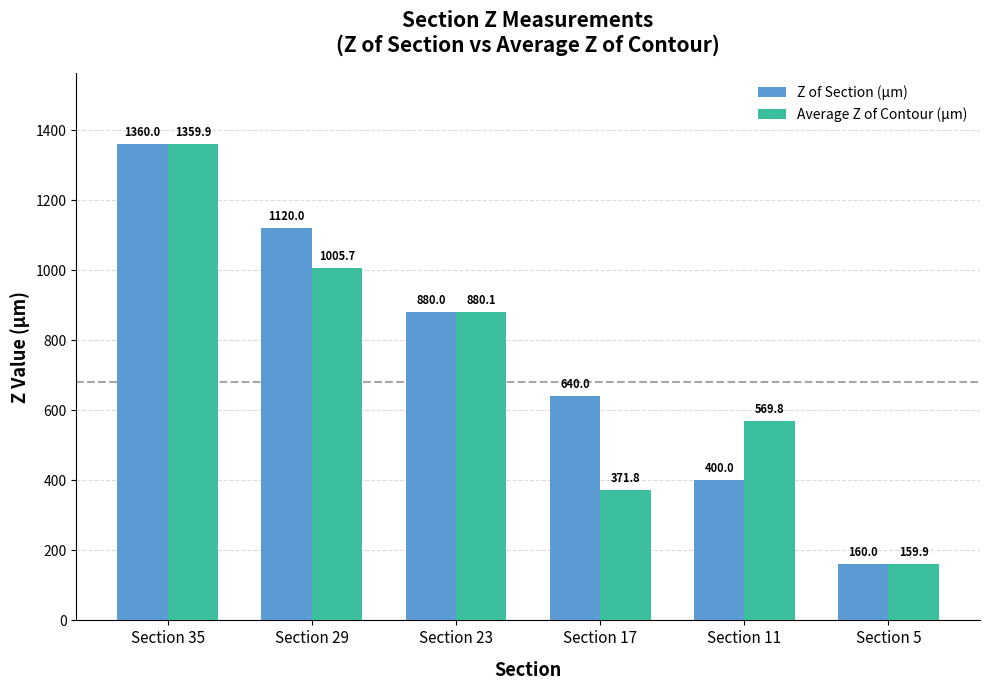

The value of Z of Section (µm) at Section 35 is 1907.7. True or false?

False